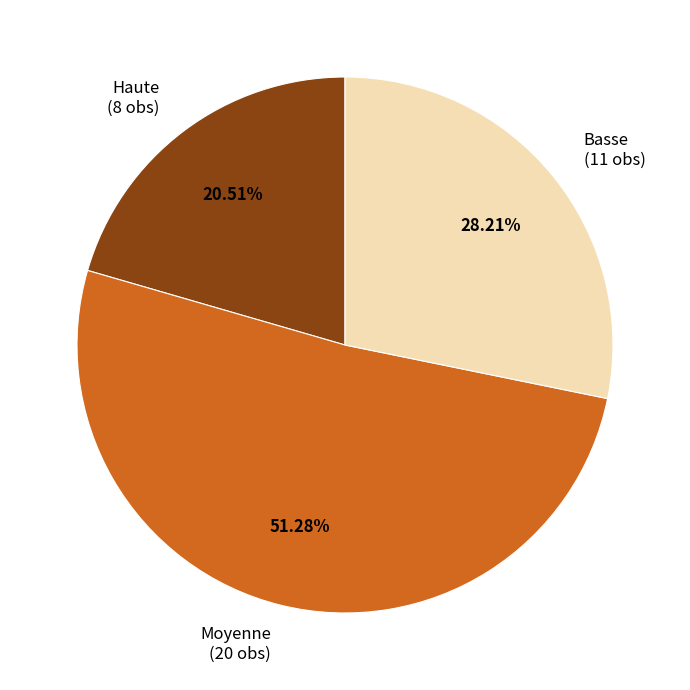

Is the sum of Haute (8 obs) and Moyenne (20 obs) greater than half?

Yes